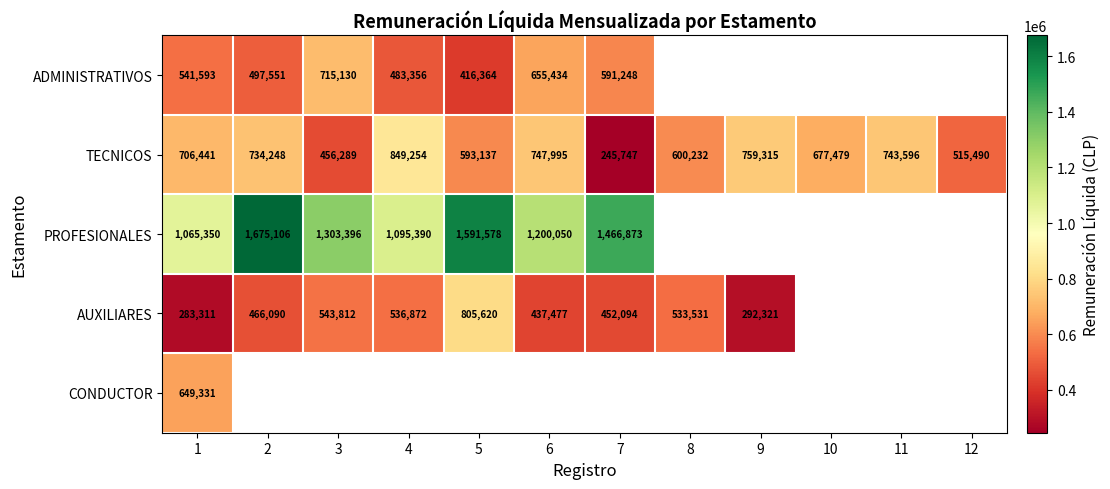

The TECNICOS series shows 1124974.4 at 11. True or false?

False